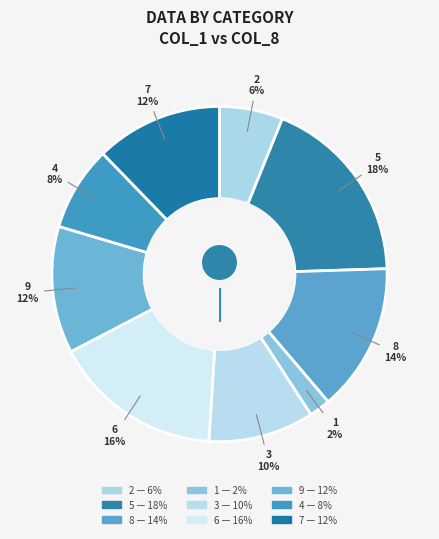

To the nearest percent, what portion does 1 represent?

2%